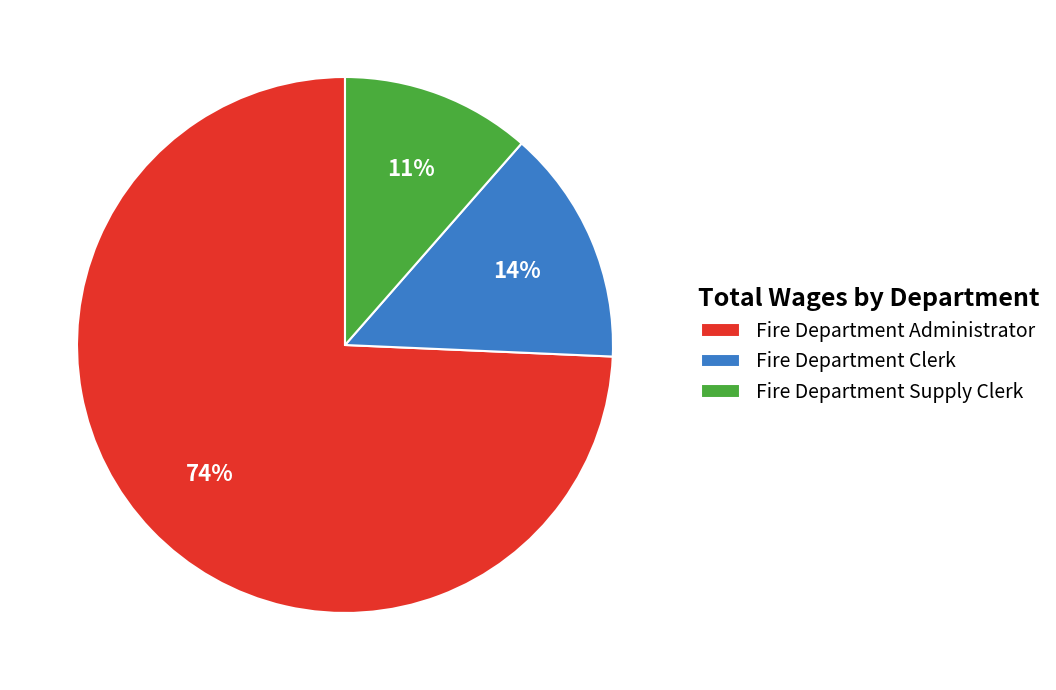

Is there a majority slice in this chart?

Yes